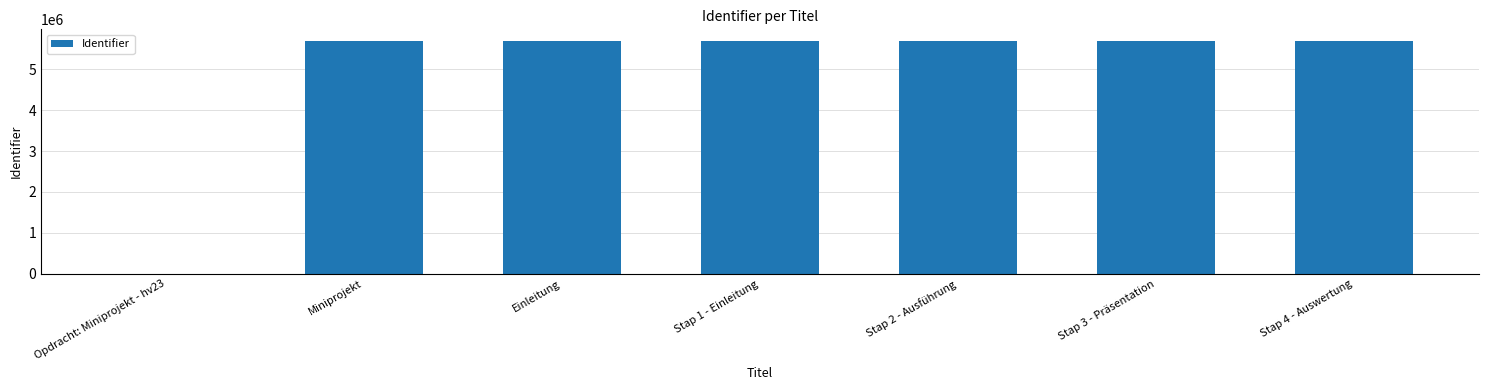

True or false: the data shows 8386709 at Einleitung.

False